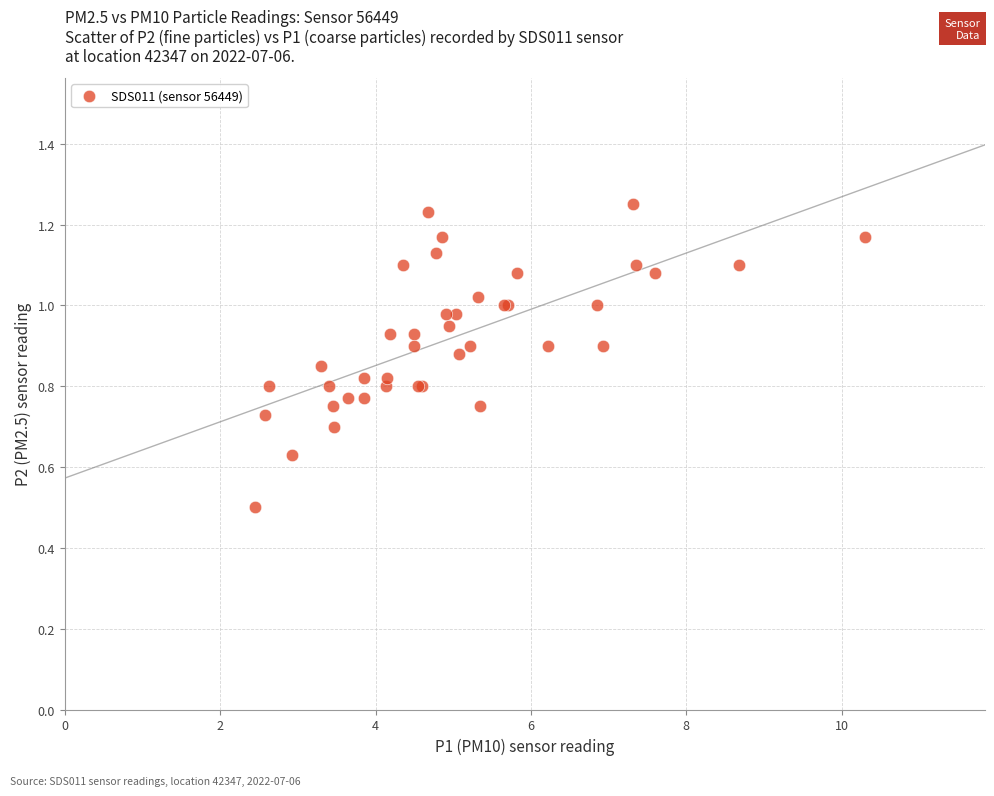

What Y value in the scatter plot is closest to 0?

0.5